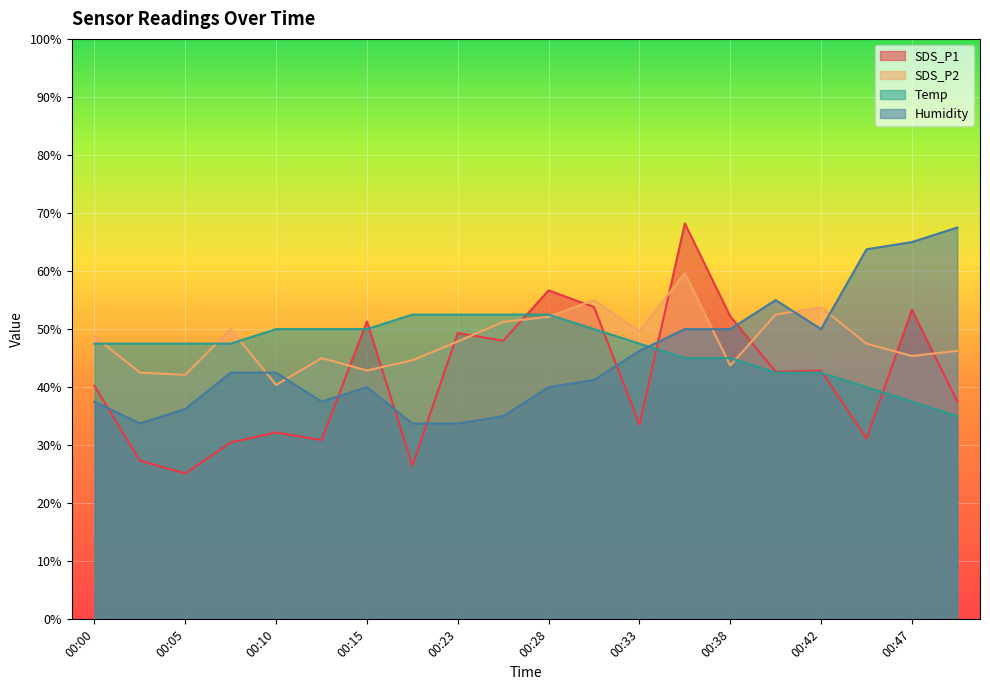

Reading left to right, list all the values displayed in this chart.

SDS_P1: 40.2	27.3	25.1	30.5	32.2	30.9	51.3	26.5	49.3	48.0	56.7	53.8	33.5	68.2	52.2	42.7	42.9	31.1	53.3	37.5
SDS_P2: 48.8	42.5	42.1	50.0	40.4	45.0	42.9	44.6	47.9	51.2	52.1	55.0	49.6	59.6	43.8	52.5	53.8	47.5	45.4	46.2
Temp: 47.5	47.5	47.5	47.5	50.0	50.0	50.0	52.5	52.5	52.5	52.5	50.0	47.5	45.0	45.0	42.5	42.5	40.0	37.5	35.0
Humidity: 37.5	33.8	36.3	42.5	42.5	37.5	40.0	33.8	33.8	35.0	40.0	41.2	46.3	50.0	50.0	55.0	50.0	63.7	65.0	67.5